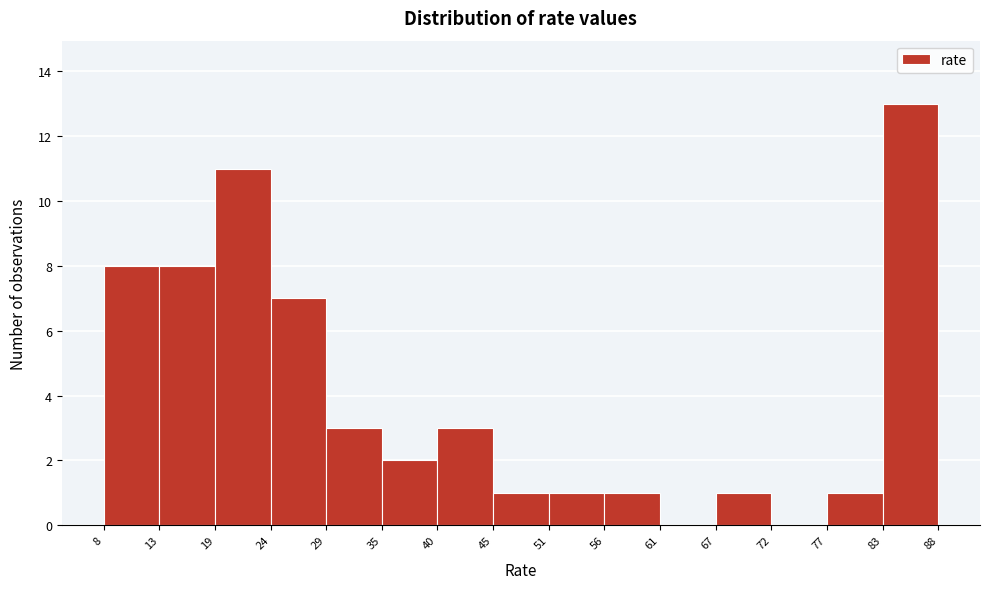

Reading left to right, list every bar in this chart as the range it spans on the x-axis followed by its height. The values are not printed on the chart, so give them approximately, as read against the axis.

8 to 13: 8
13 to 19: 8
19 to 24: 11
24 to 29: 7
29 to 35: 3
35 to 40: 2
40 to 45: 3
45 to 51: 1
51 to 56: 1
56 to 61: 1
61 to 67: 0
67 to 72: 1
72 to 77: 0
77 to 83: 1
83 to 88: 13